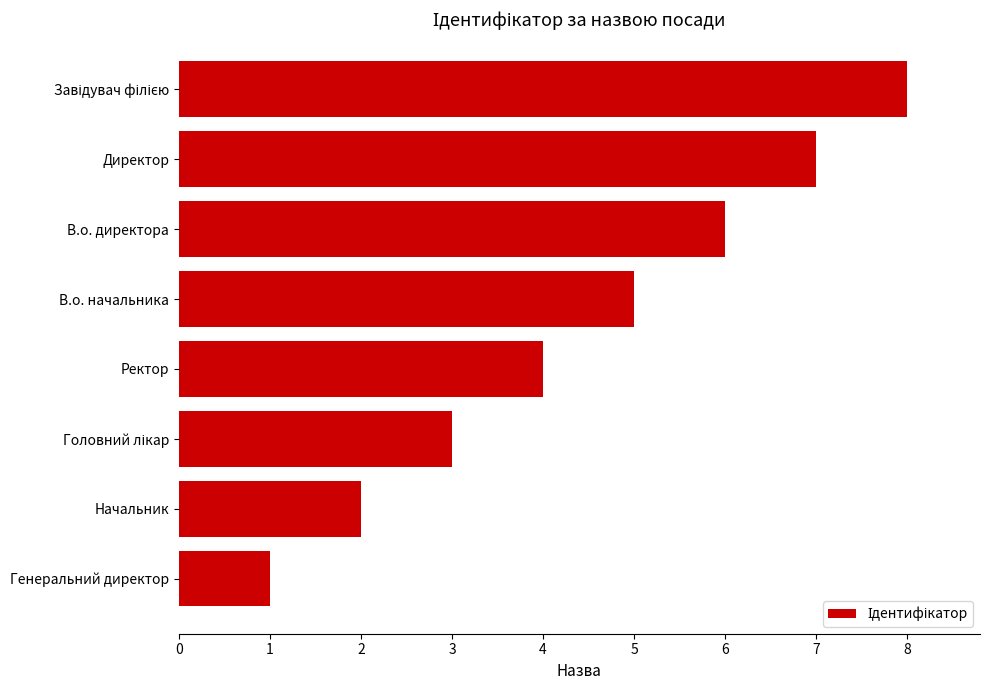

What is the difference between the maximum and second lowest values?

6